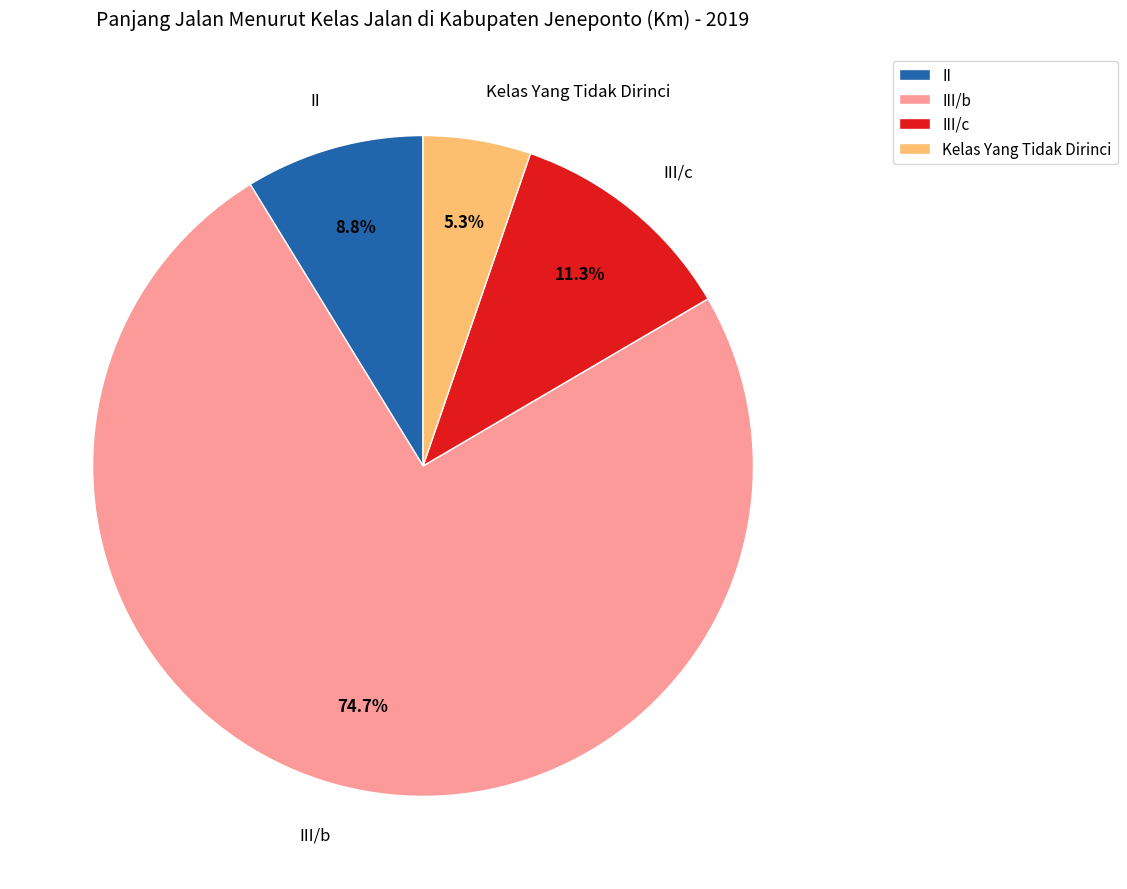

To the nearest percent, what is the average slice percentage?

25%